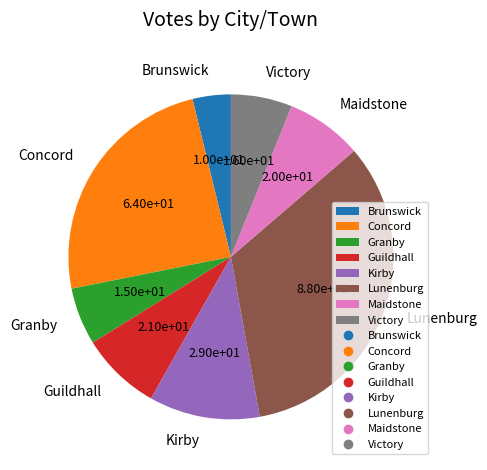

The Kirby slice represents 11% of the pie. True or false?

True